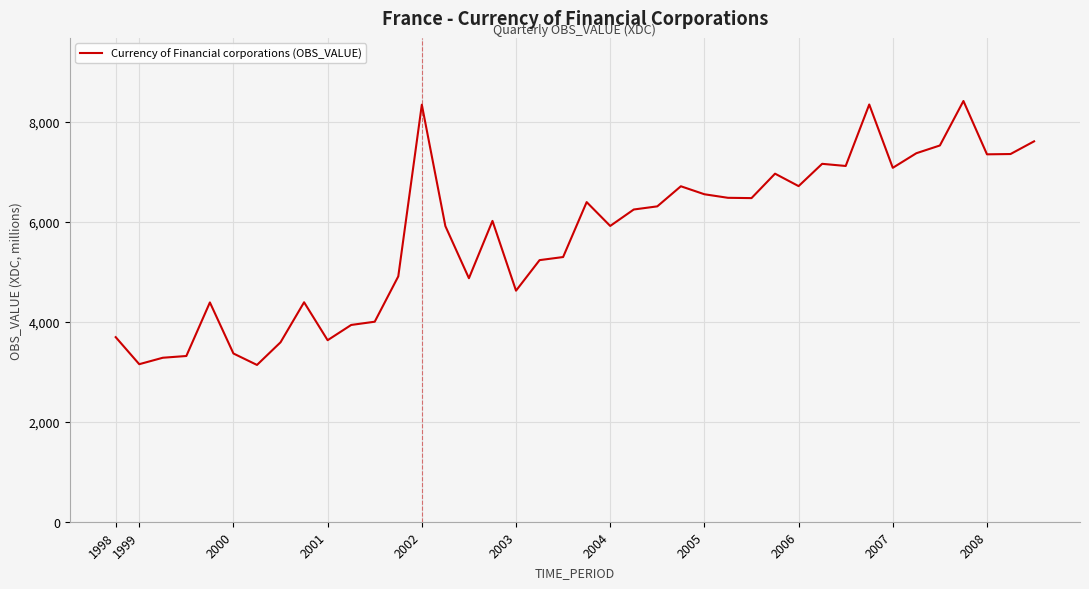

What is the difference between the maximum and minimum values?

5281